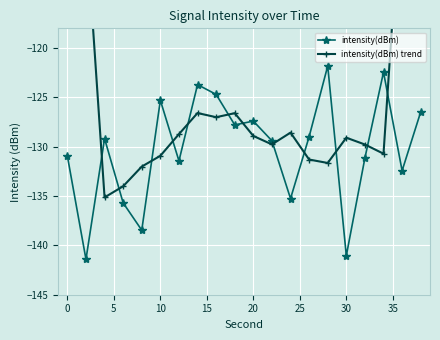

What is the maximum value for intensity(dBm)?

-121.8